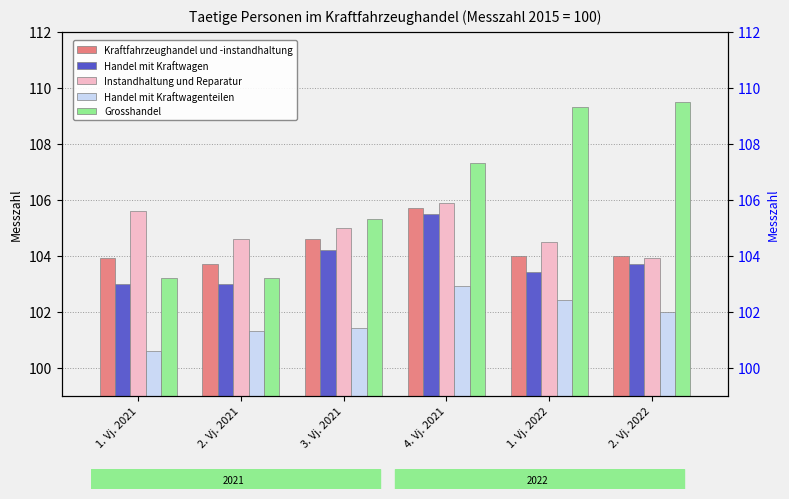

What is the sum of the Kraftfahrzeughandel und -instandhaltung values at 1. Vj. 2022 and 3. Vj. 2021?

208.6